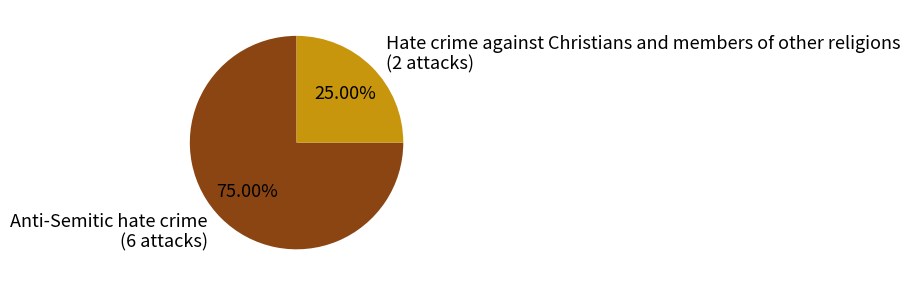

True or false: Anti-Semitic hate crime accounts for 70% of the total.

False